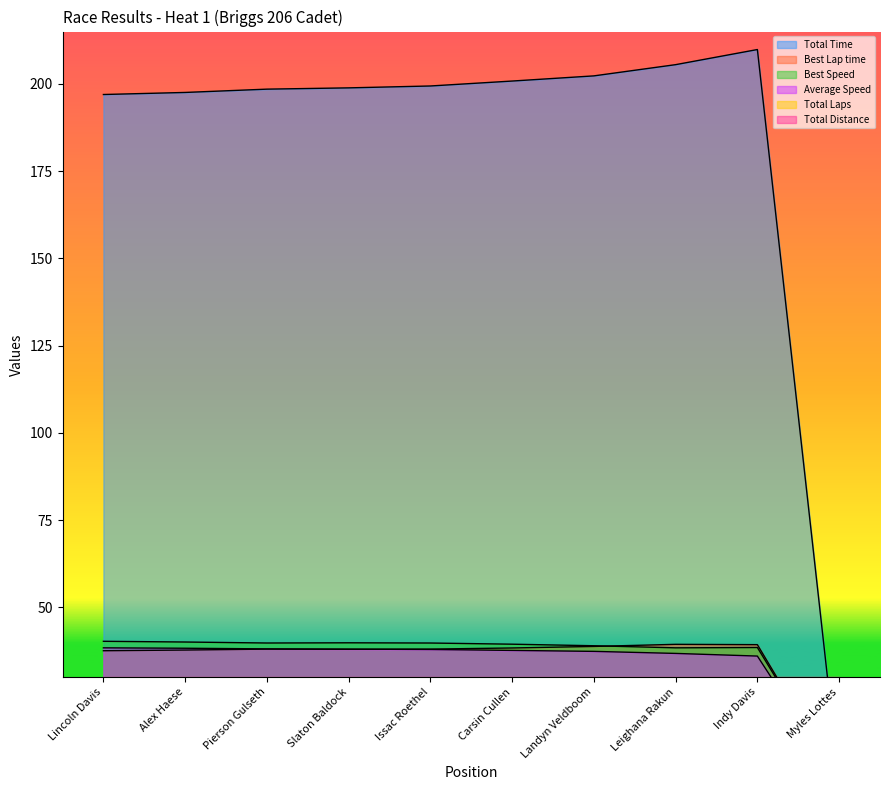

Does the chart display data point markers on the line(s)?

No